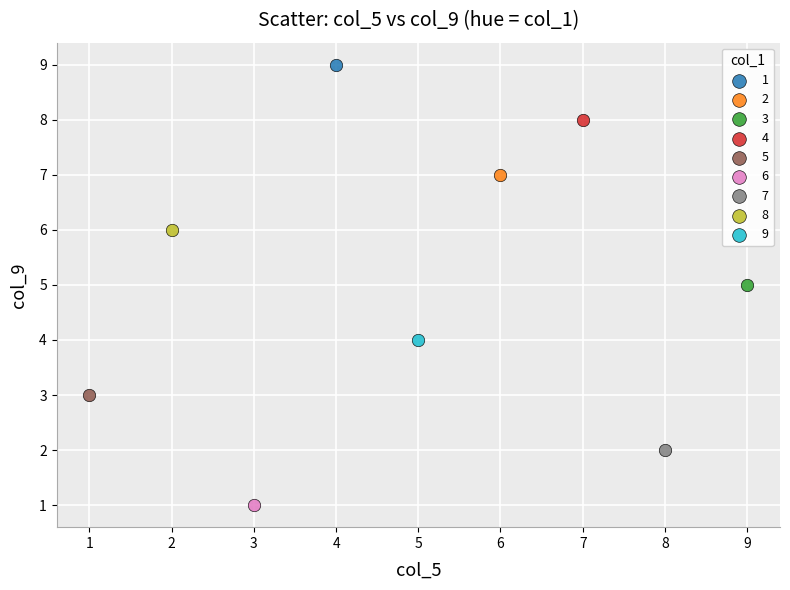

What are all the series names shown in the legend?

1, 2, 3, 4, 5, 6, 7, 8, 9